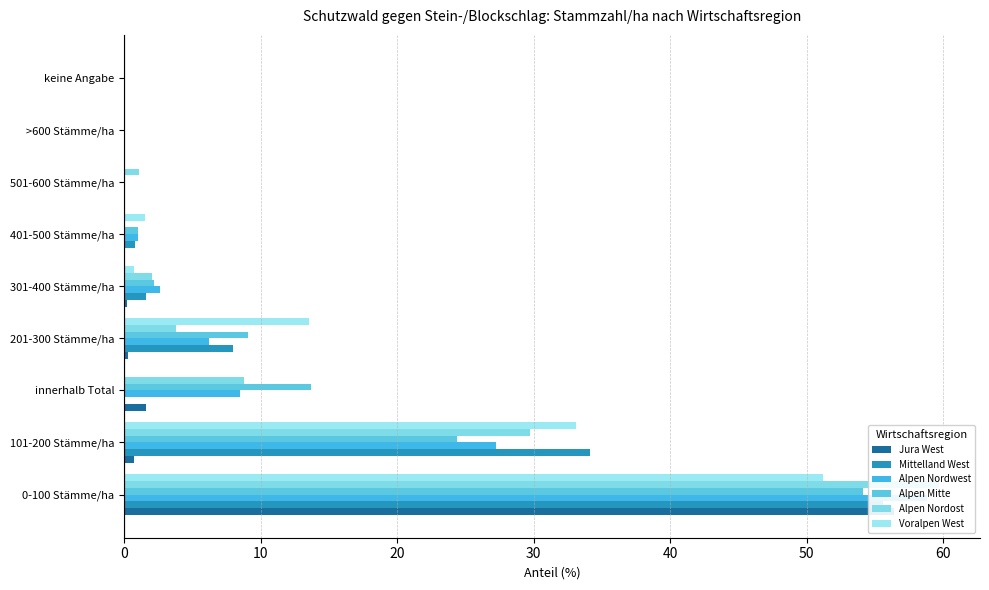

Rank the series by their maximum value, from lowest to highest.

Voralpen West, Alpen Mitte, Mittelland West, Jura West, Alpen Nordwest, Alpen Nordost